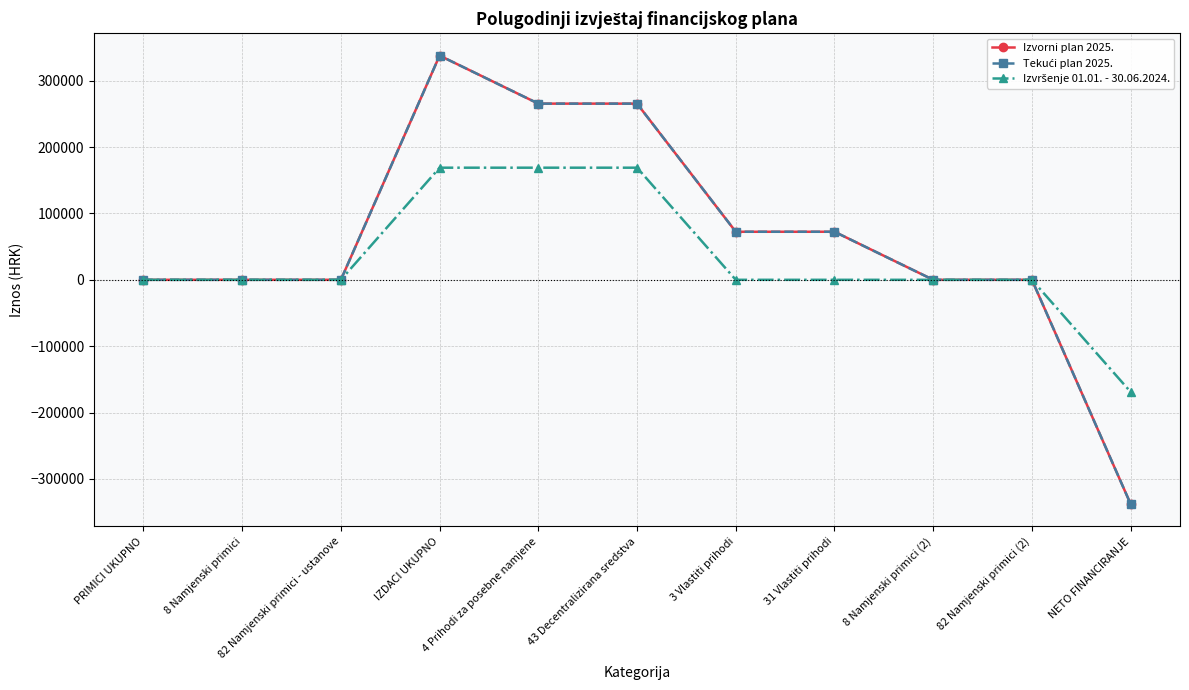

Is this an area chart (filled region under the line)?

No